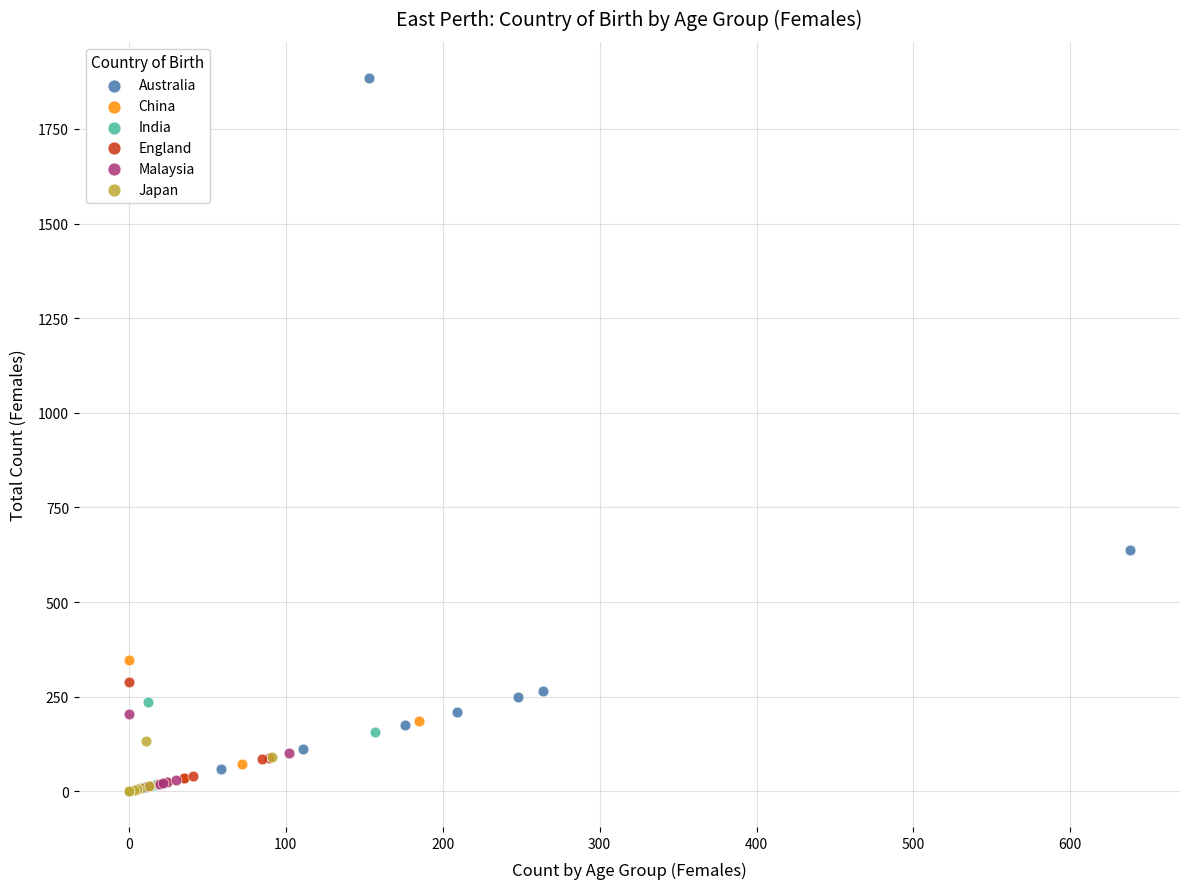

Which series has the widest spread of Y values?

Australia